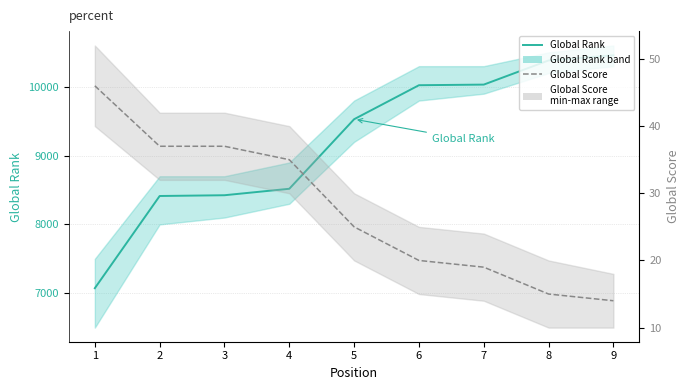

Which series has the largest range (max minus min)?

Global Rank